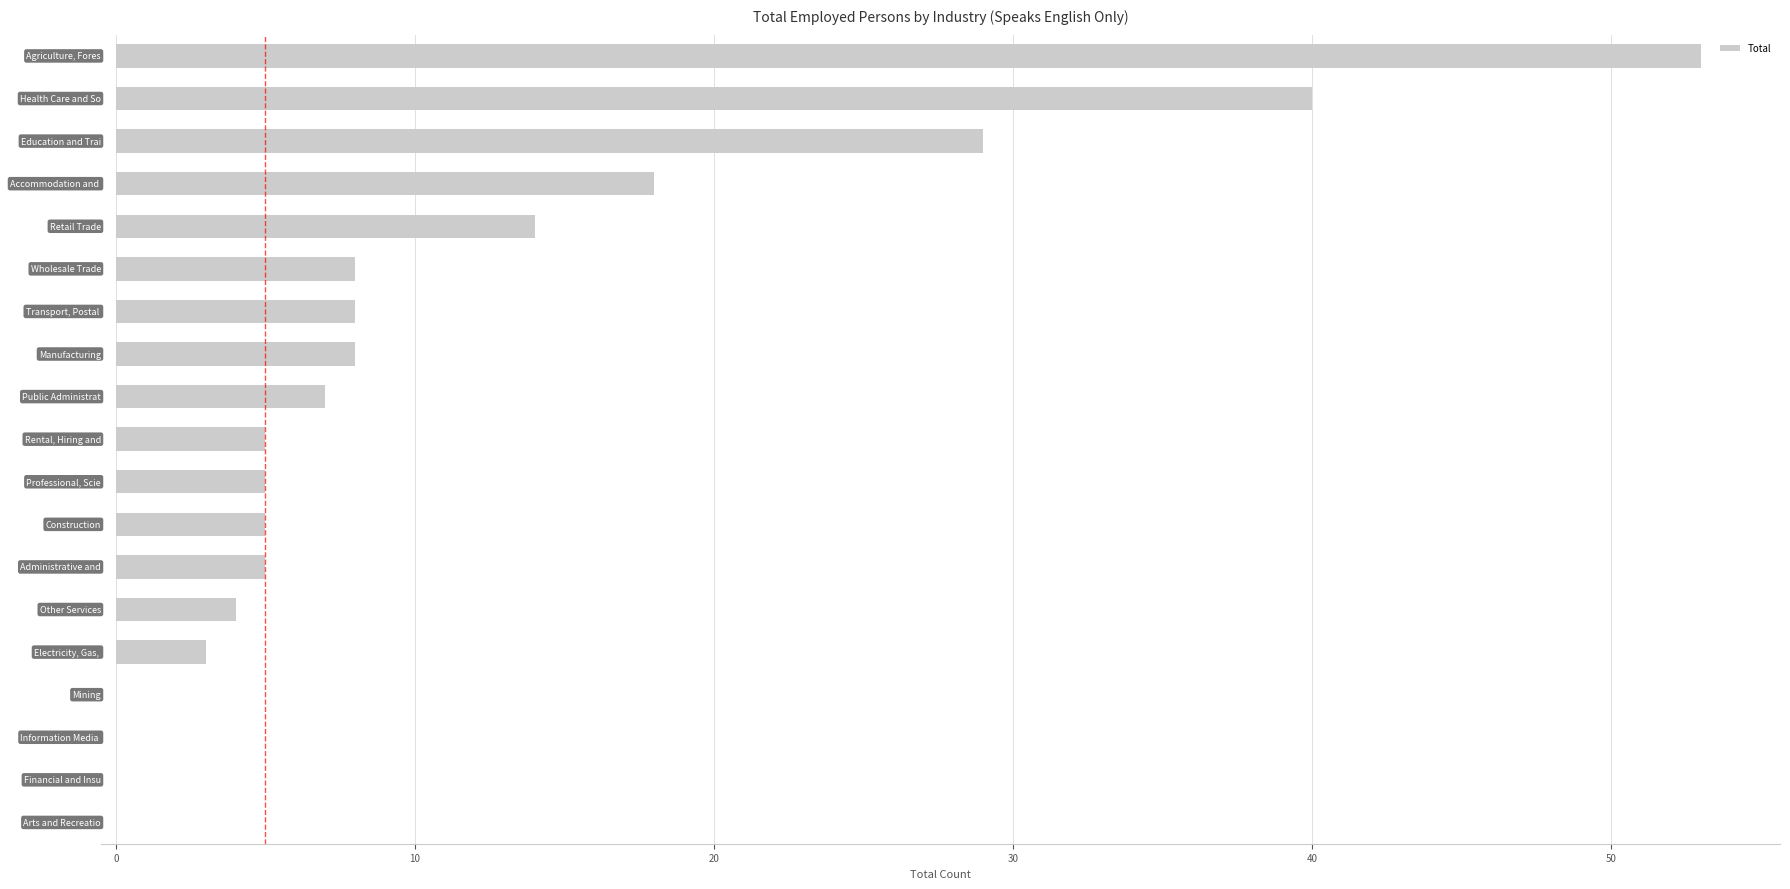

What is the maximum value shown in the chart?

53